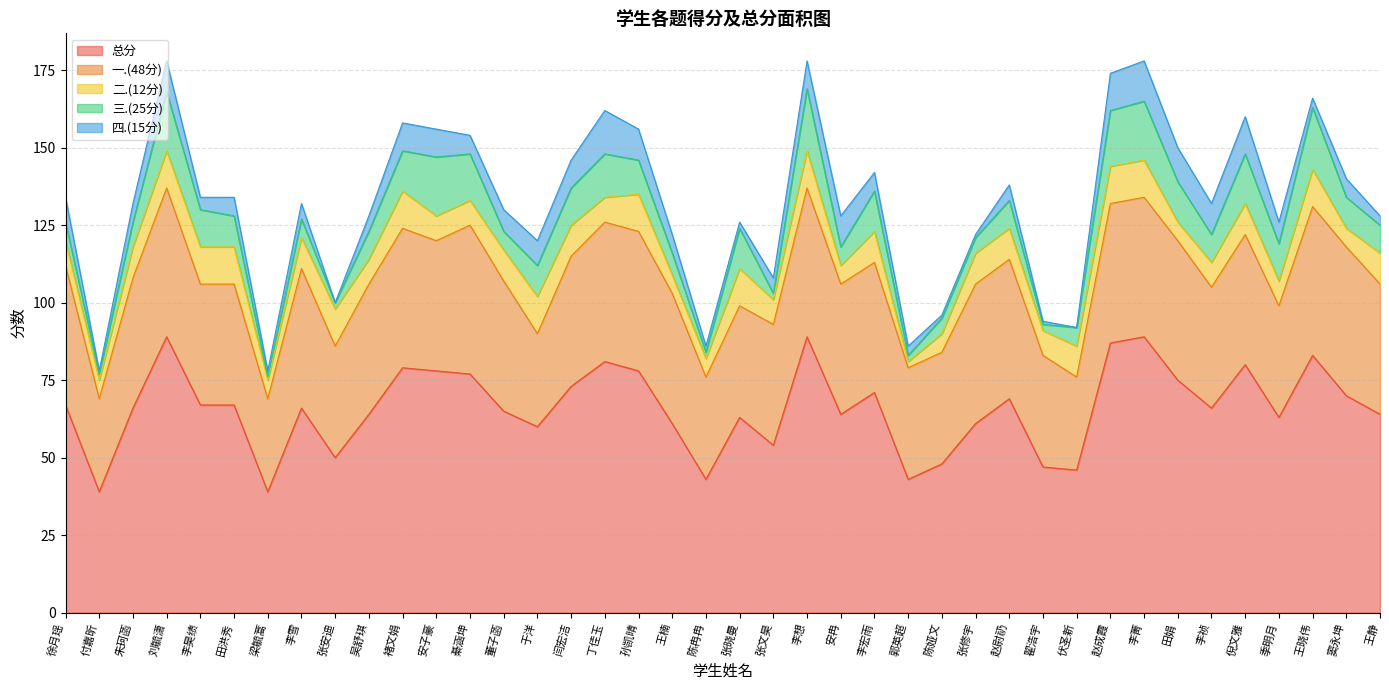

Does the chart have visible grid lines?

Yes